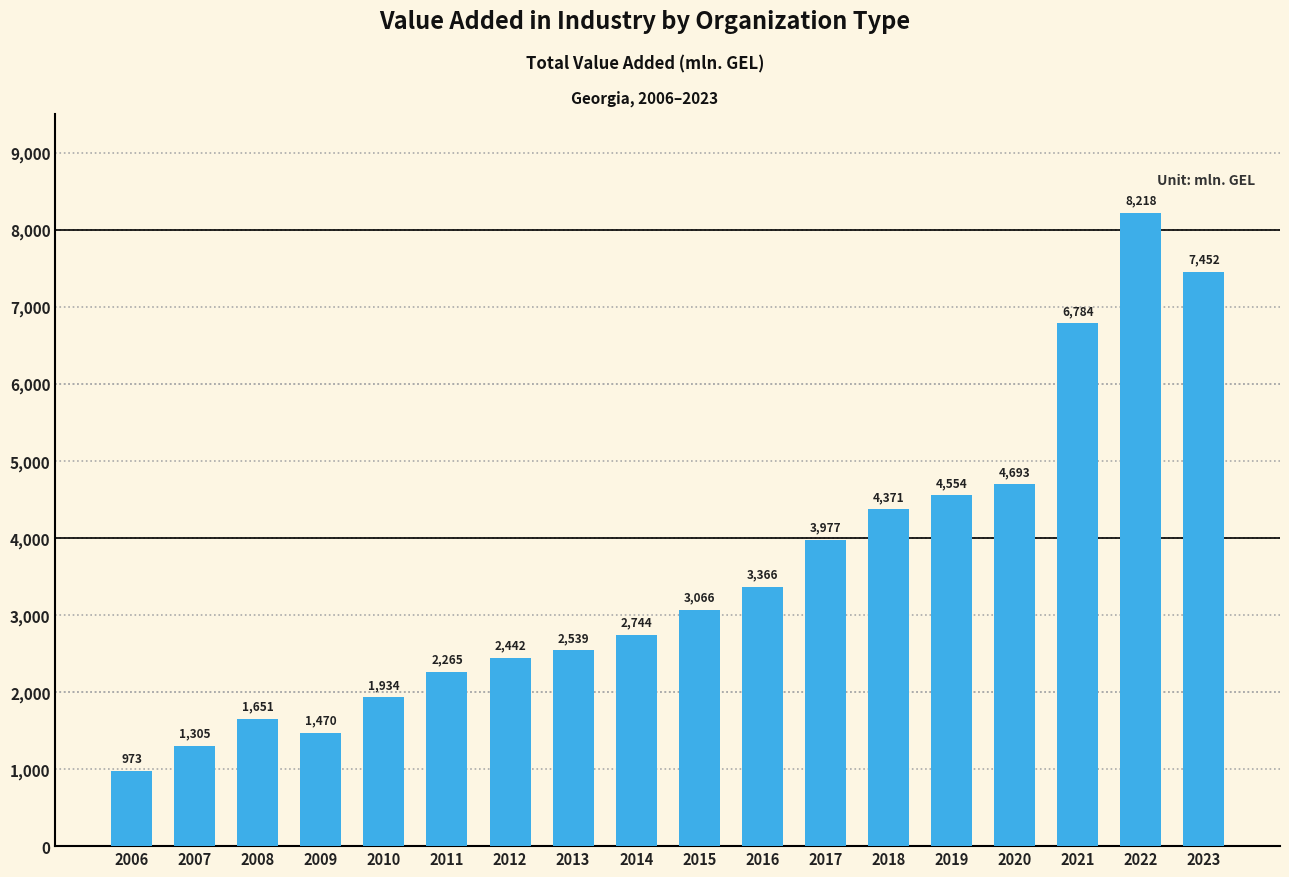

How many series are shown in this chart?

1